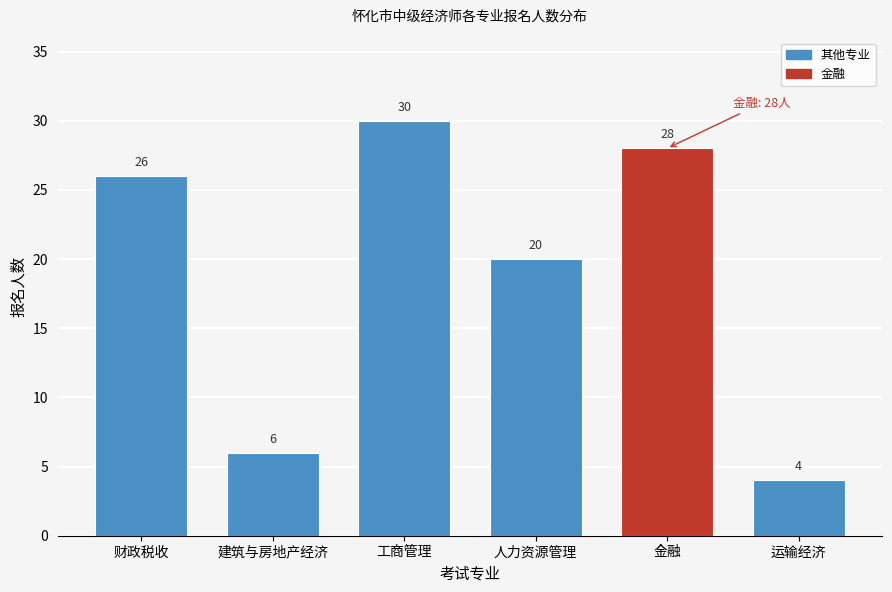

Reading right to left, what are all the values shown in this chart?

运输经济=4	金融=28	人力资源管理=20	工商管理=30	建筑与房地产经济=6	财政税收=26